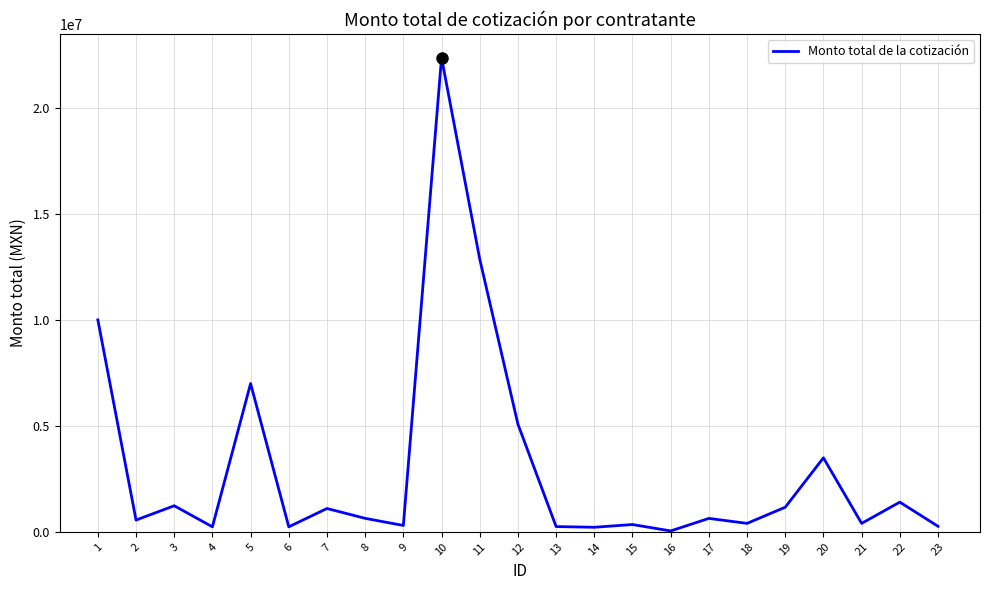

Approximately how many times larger is the value at 10 compared to 1?

2.2